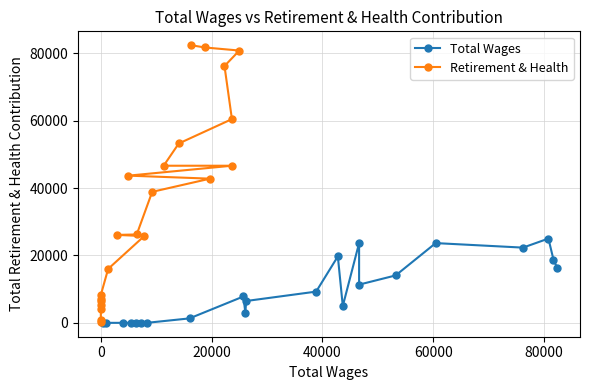

List the series in order of their peak value, highest first.

Retirement & Health, Total Wages